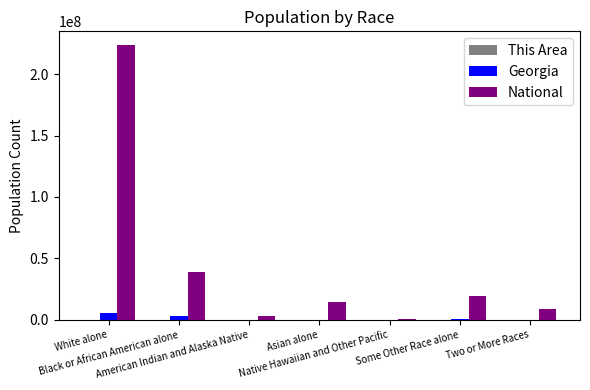

What is the maximum value for National?

223553265